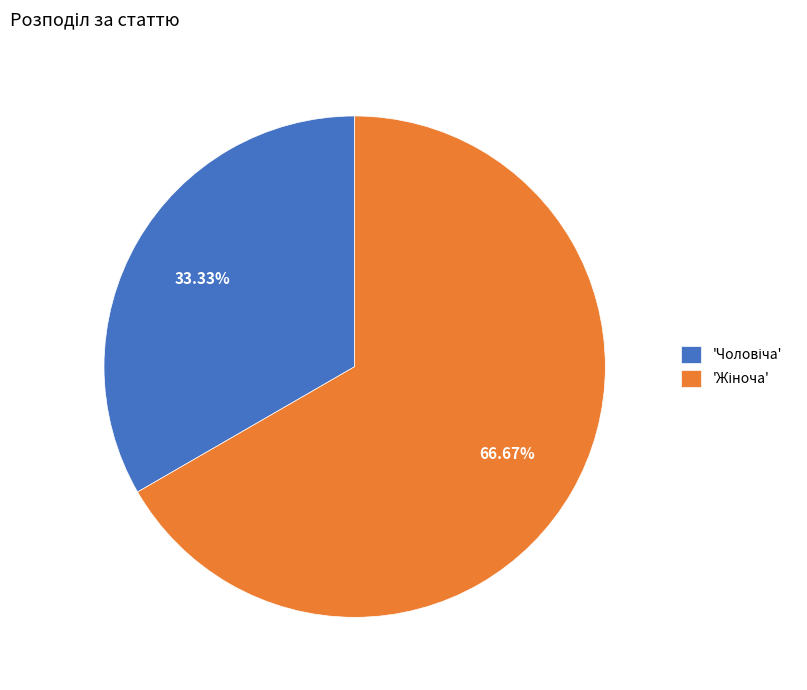

Does any single category account for the majority?

Yes